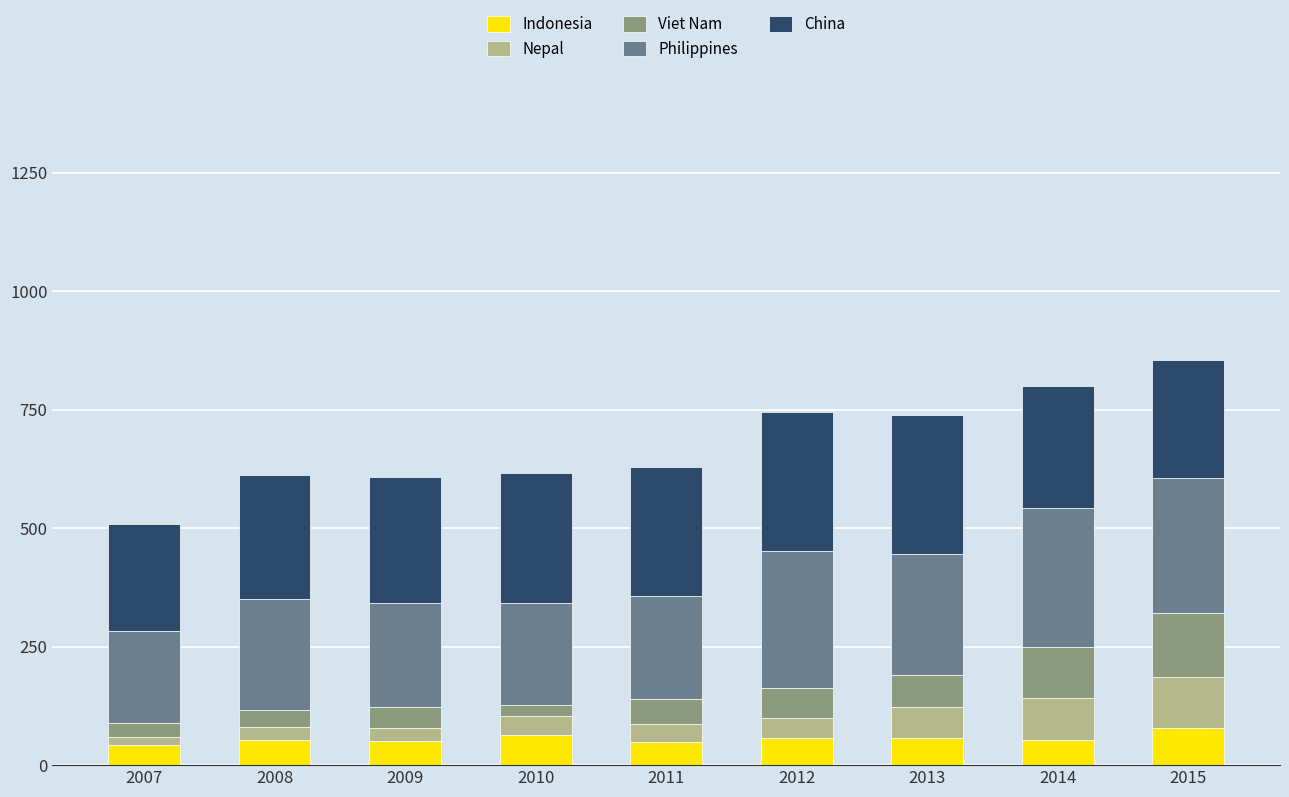

What is the total value across all series at 2015?

854